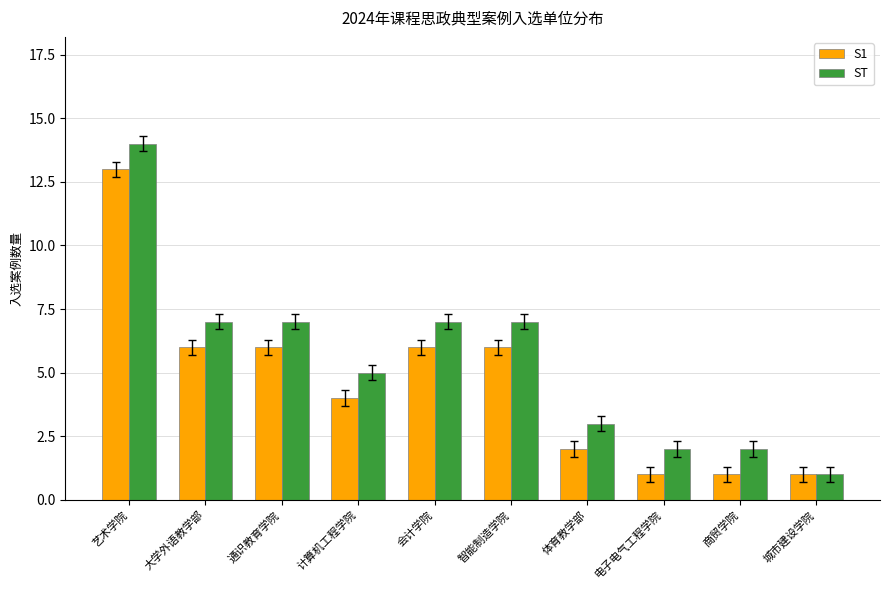

What is the sum of the ST values at 智能制造学院 and 计算机工程学院?

12